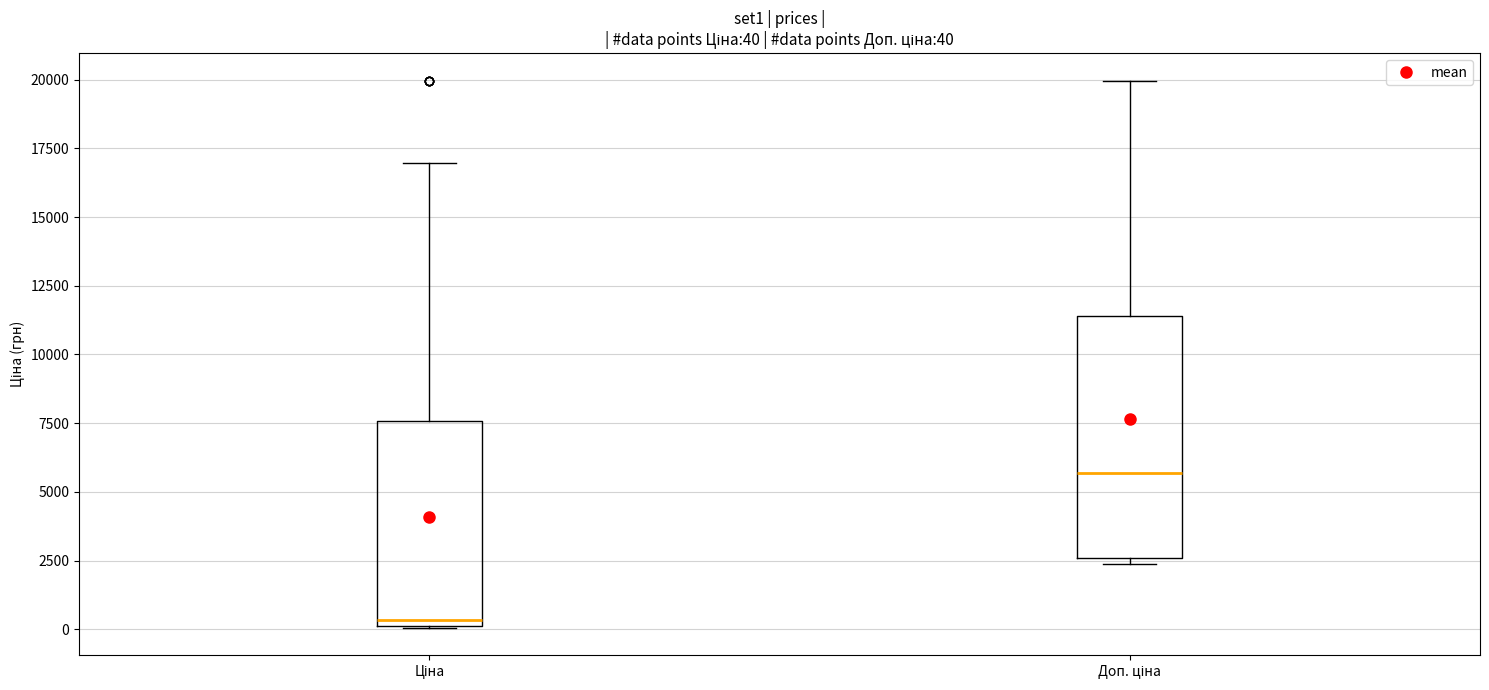

Which box is the tallest, from its lower edge to its upper edge?

Доп. ціна